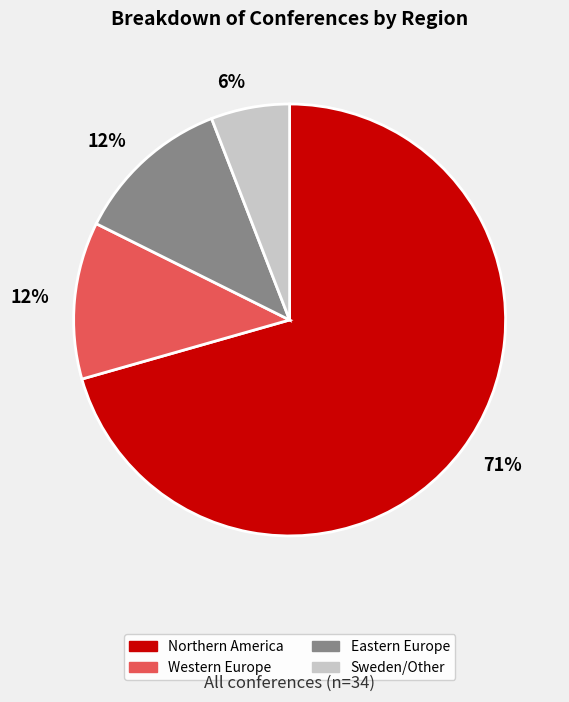

Is there a majority slice in this chart?

Yes